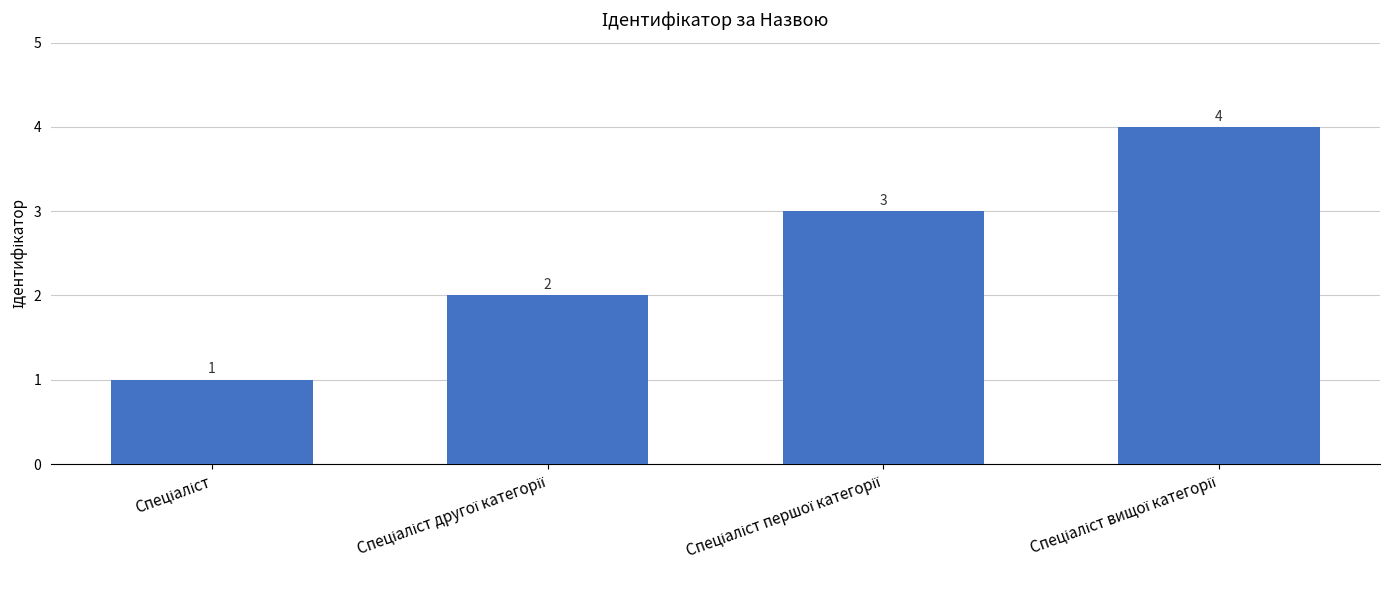

Reading right to left, list all the values displayed in this chart.

4	3	2	1